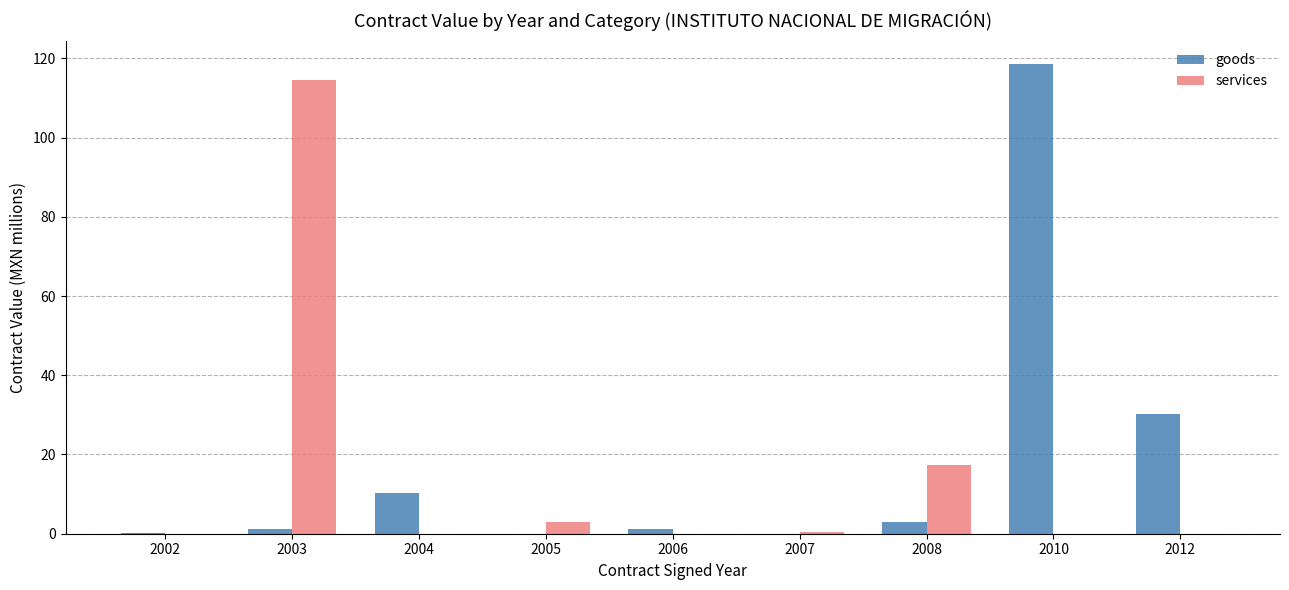

What is the sum of all services values?

135.0